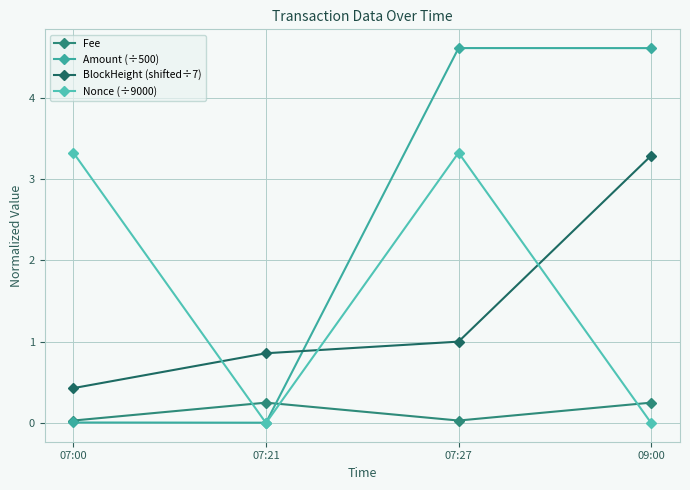

True or false: BlockHeight (shifted÷7) has more than 0 interior local peaks.

False